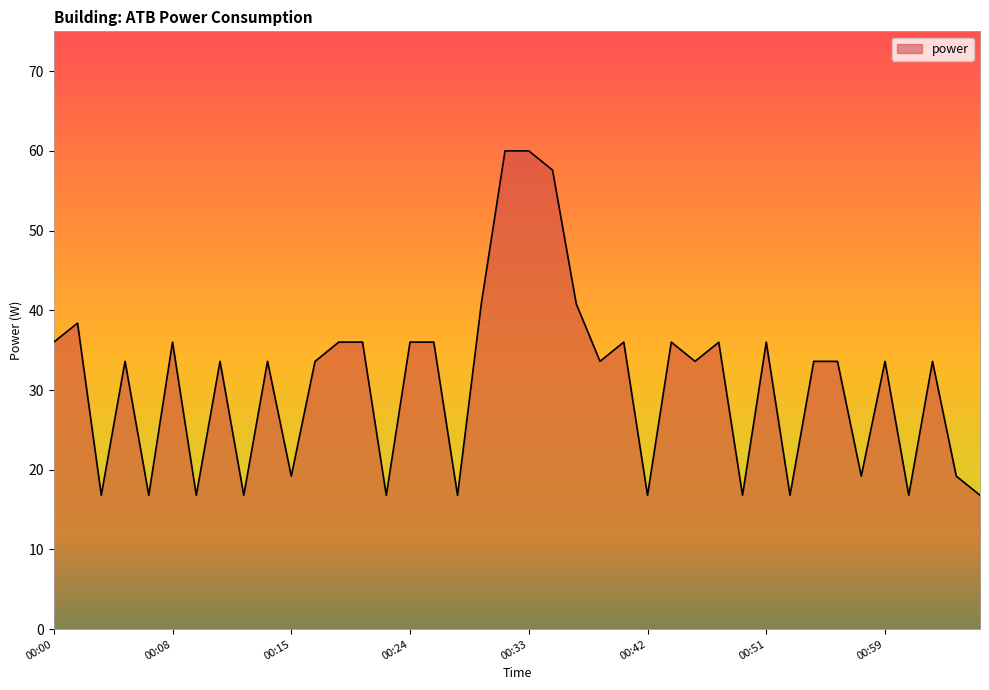

What is the minimum value shown in the chart?

16.8